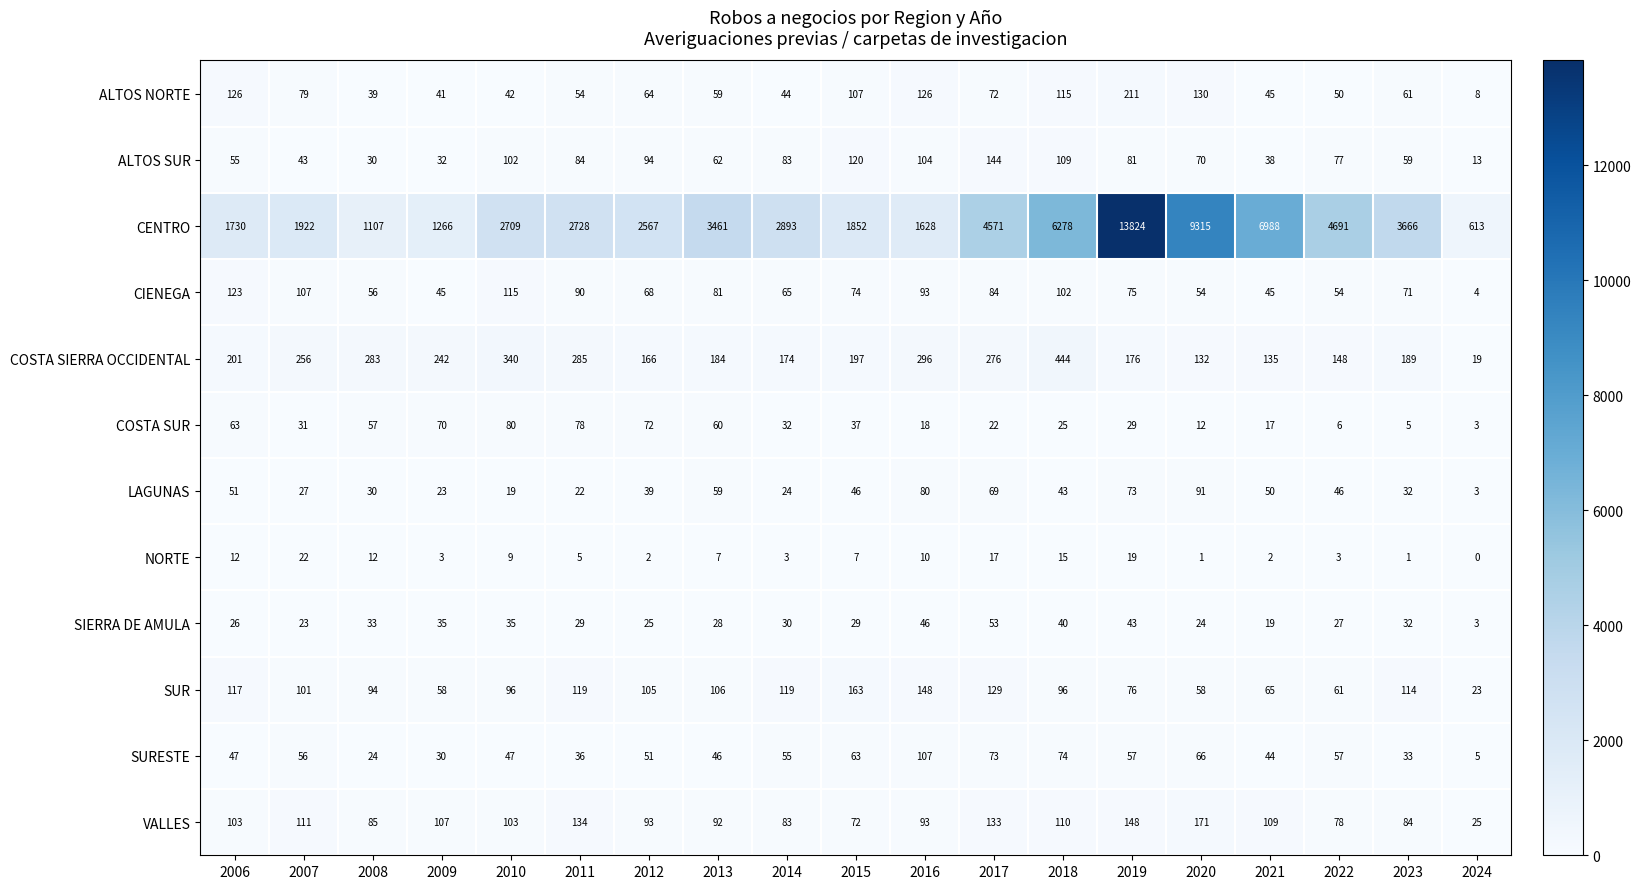

What is the difference between the second highest and second lowest values in the SUR series?

90